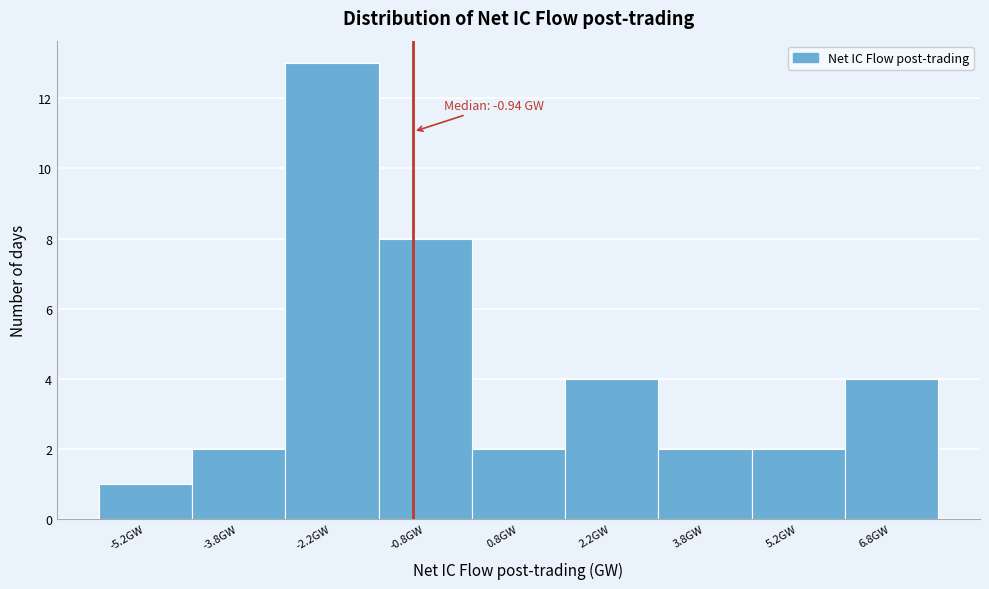

Over which range of the x-axis is the bar tallest?

-3.0 to -1.5